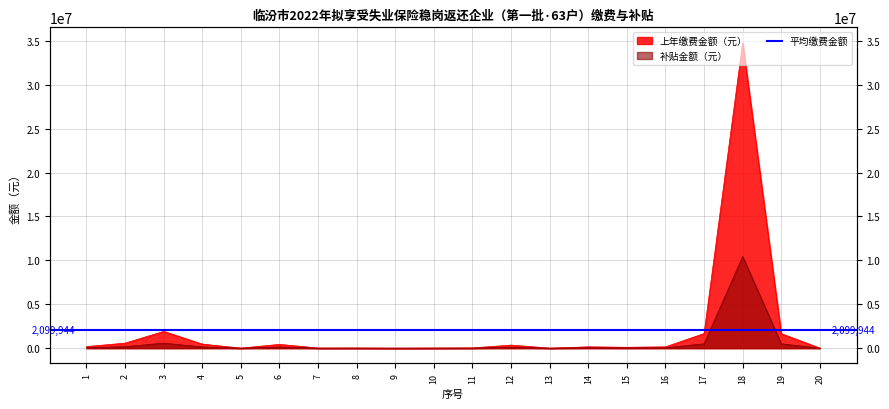

The 上年缴费金额（元） series shows 436108.6 at 19. True or false?

False